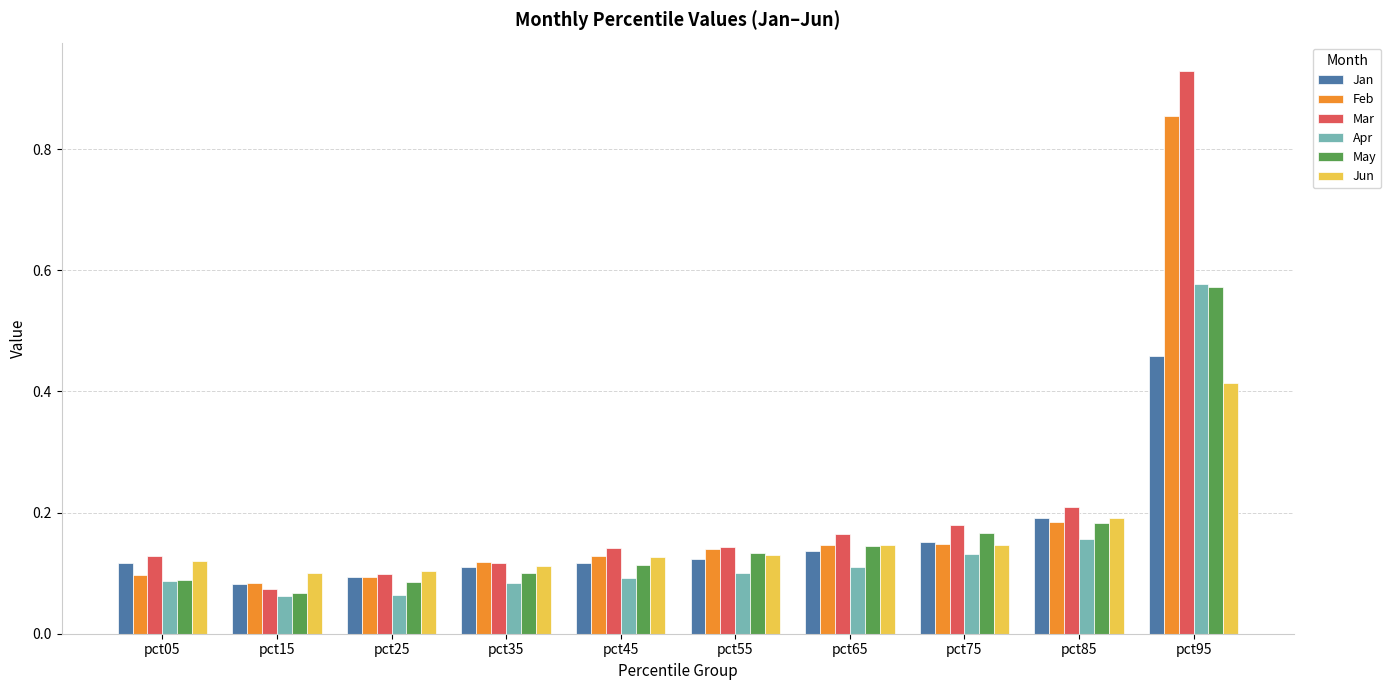

Which series changed the most between pct45 and pct85?

Jan